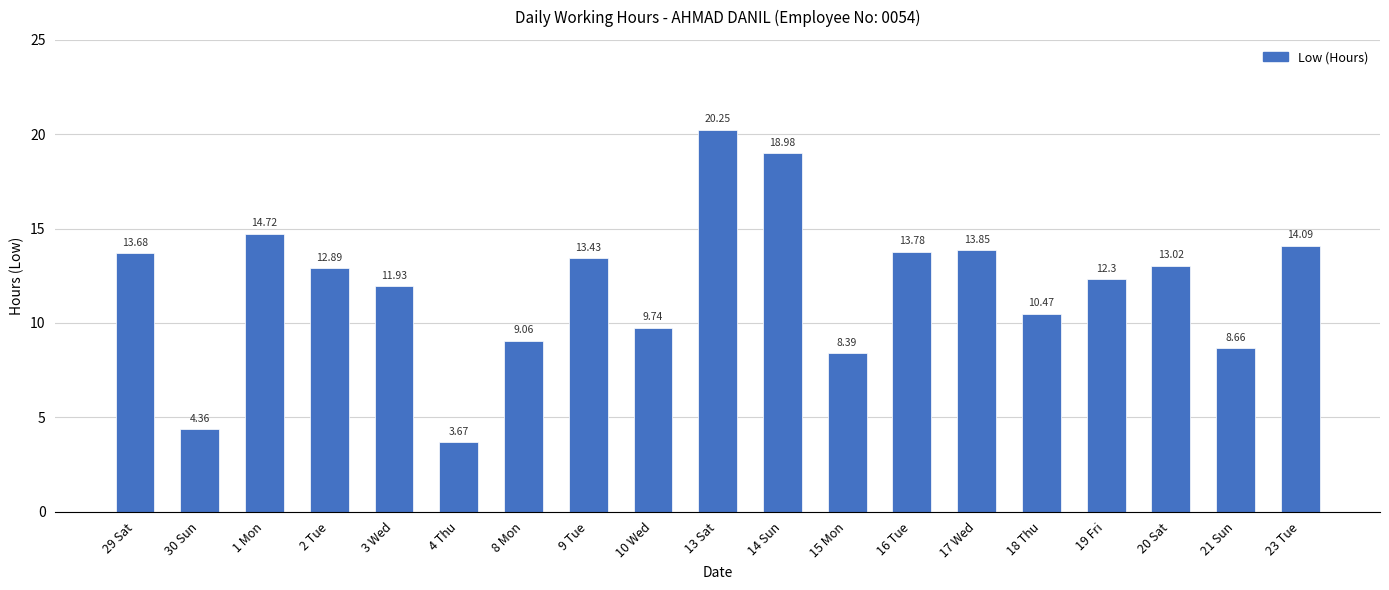

Rank the categories by value from lowest to highest.

4 Thu, 30 Sun, 15 Mon, 21 Sun, 8 Mon, 10 Wed, 18 Thu, 3 Wed, 19 Fri, 2 Tue, 20 Sat, 9 Tue, 29 Sat, 16 Tue, 17 Wed, 23 Tue, 1 Mon, 14 Sun, 13 Sat